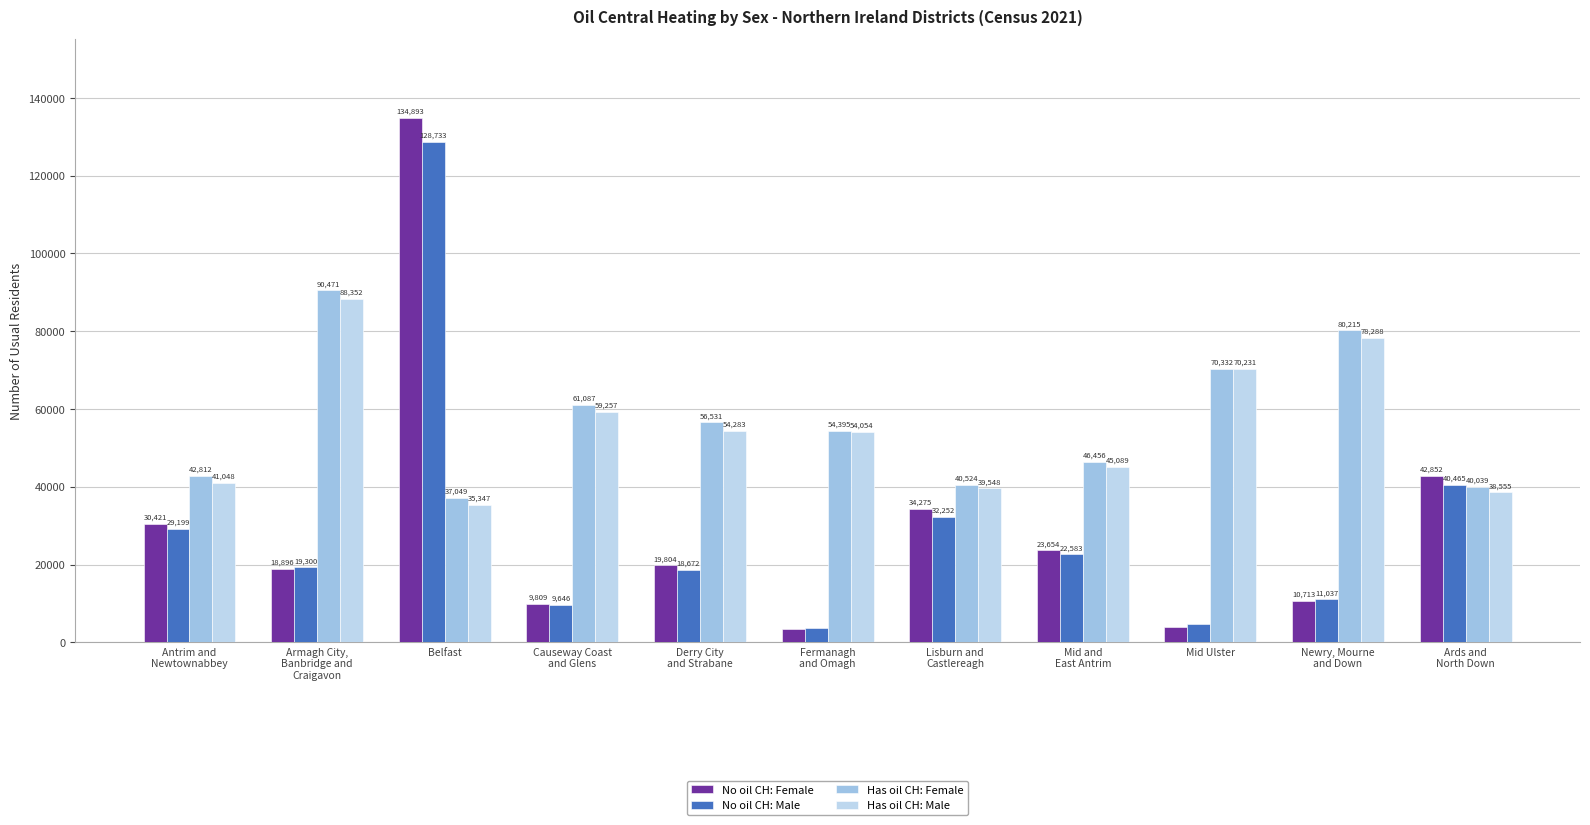

What is the sum of all Has oil CH: Male values?

604052